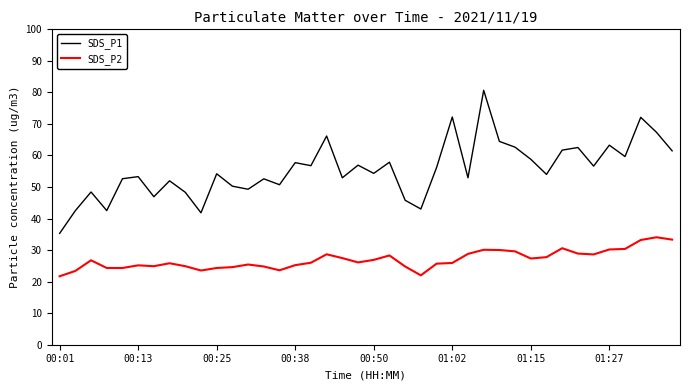

True or false: SDS_P1 and SDS_P2 intersect in this chart.

False